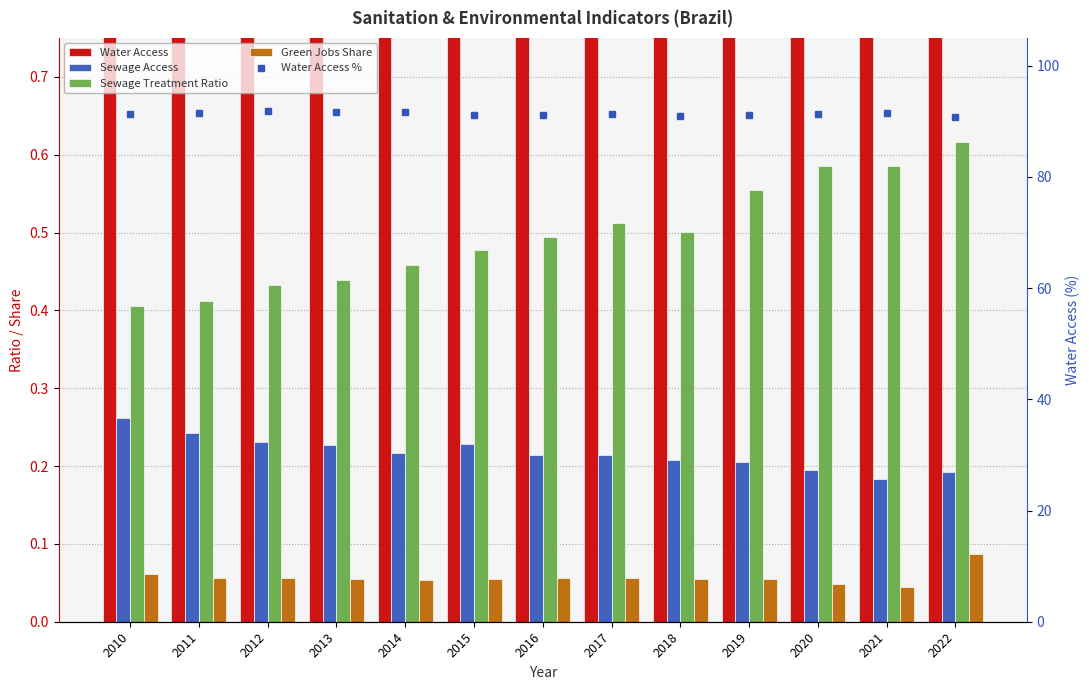

The value of Green Jobs Share at 2019 is 0.1. True or false?

False